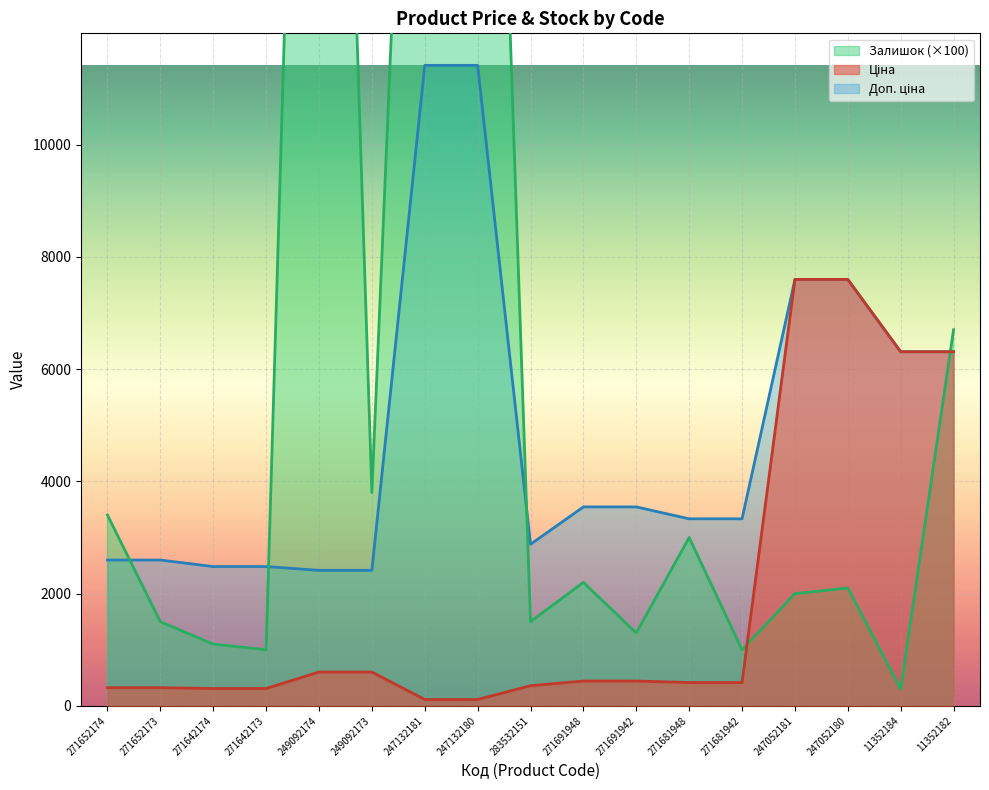

Reading left to right, what are all the values shown in this chart?

Ціна: 324.8	324.8	310.3	310.3	603.7	603.7	114.1	114.1	359.9	443.1	443.1	416.6	416.6	7596.5	7596.5	6308.8	6308.8
Доп. ціна: 2598.3	2598.3	2482.4	2482.4	2414.8	2414.8	11410.0	11410.0	2878.8	3545.0	3545.0	3332.5	3332.5	7596.5	7596.5	6308.8	6308.8
Залишок: 3400.0	1500.0	1100.0	1000.0	32800.0	3800.0	26000.0	28800.0	1500.0	2200.0	1300.0	3000.0	1000.0	2000.0	2100.0	300.0	6700.0